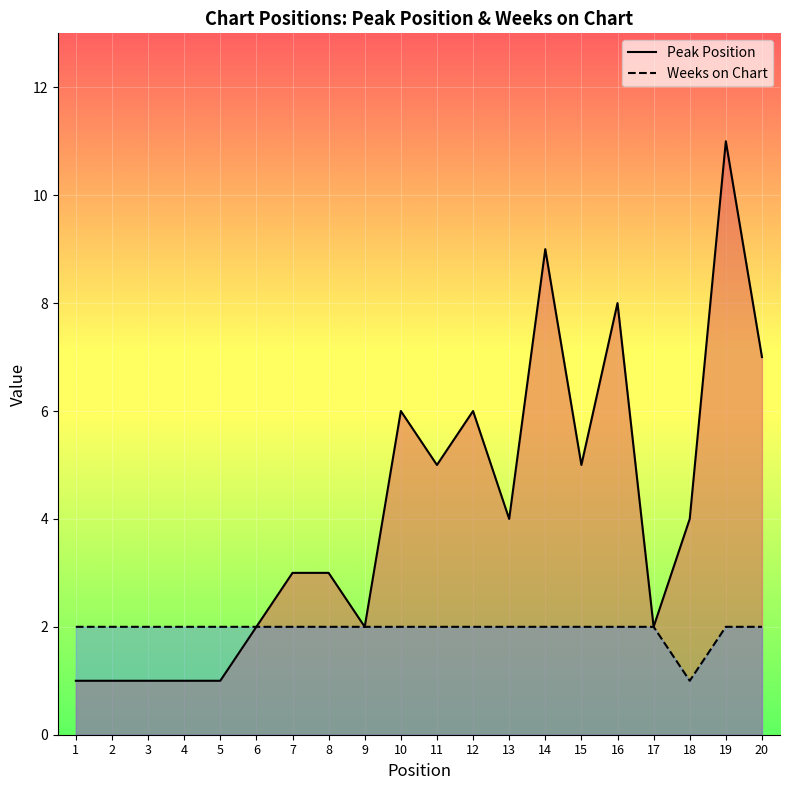

Which category has the highest value across all series?

19